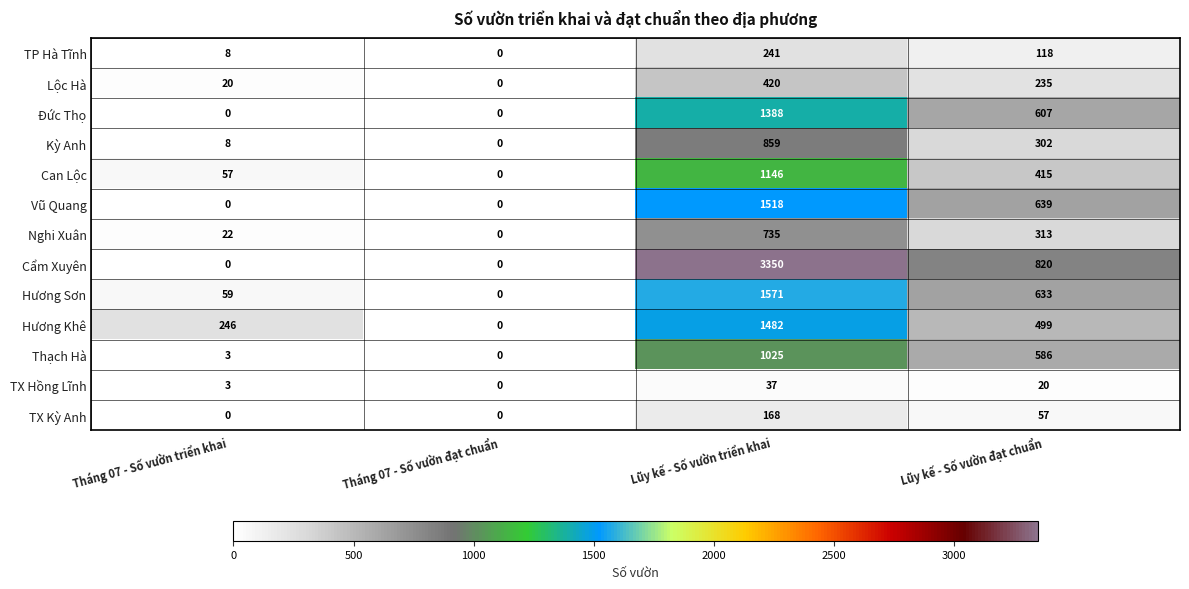

Which series changed the most between Lũy kế - Số vườn triển khai and Lũy kế - Số vườn đạt chuẩn?

Cẩm Xuyên